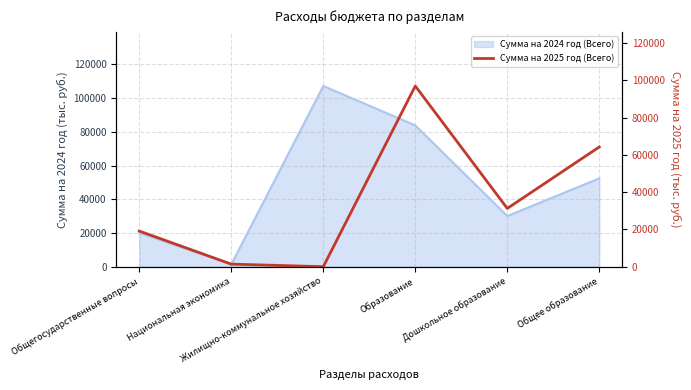

Reading right to left, transcribe all the data shown in this chart.

Общее образование=64226	Дошкольное образование=31255	Образование=96927	Жилищно-коммунальное хозяйство=0	Национальная экономика=1376	Общегосударственные вопросы=19109